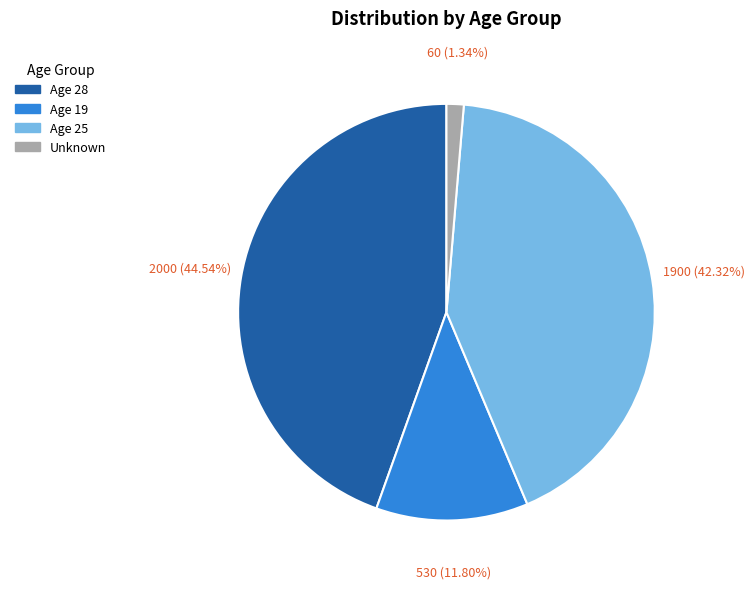

Is there any slice that represents more than half of the pie?

No